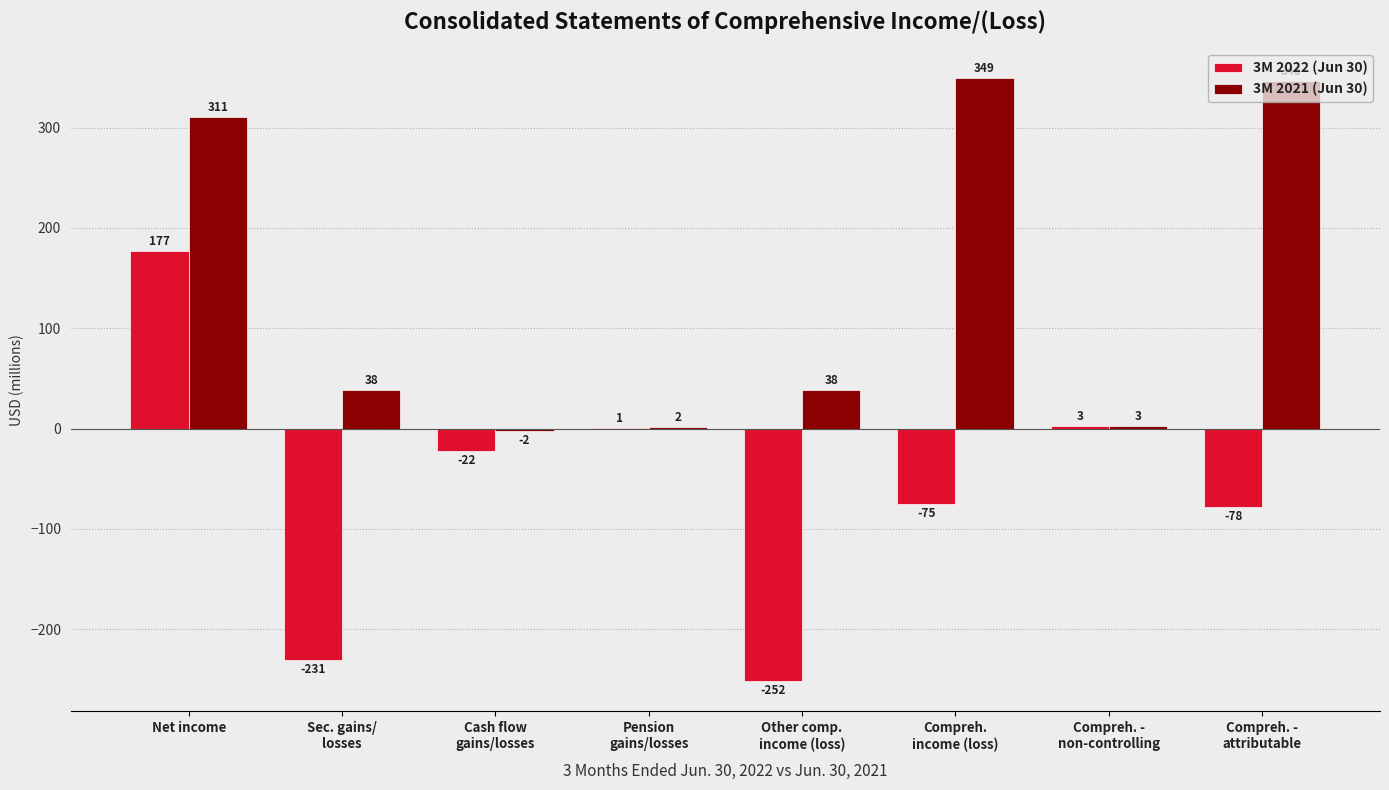

Is it true that 3M 2022 (Jun 30) equals 177 at Net income?

True